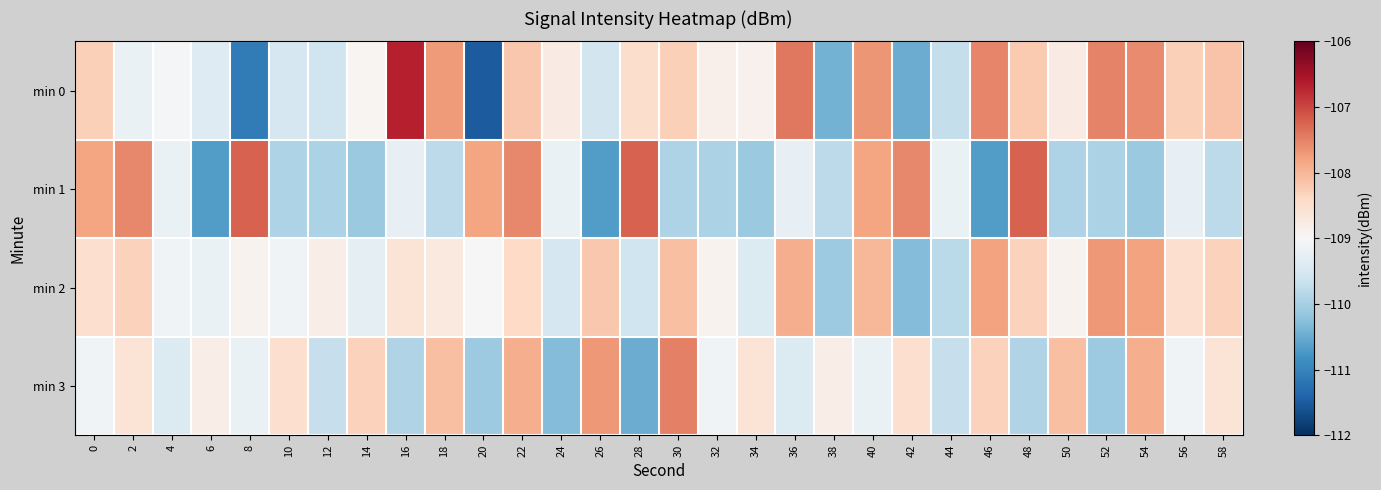

At how many categories does at least one series exceed -109?

28